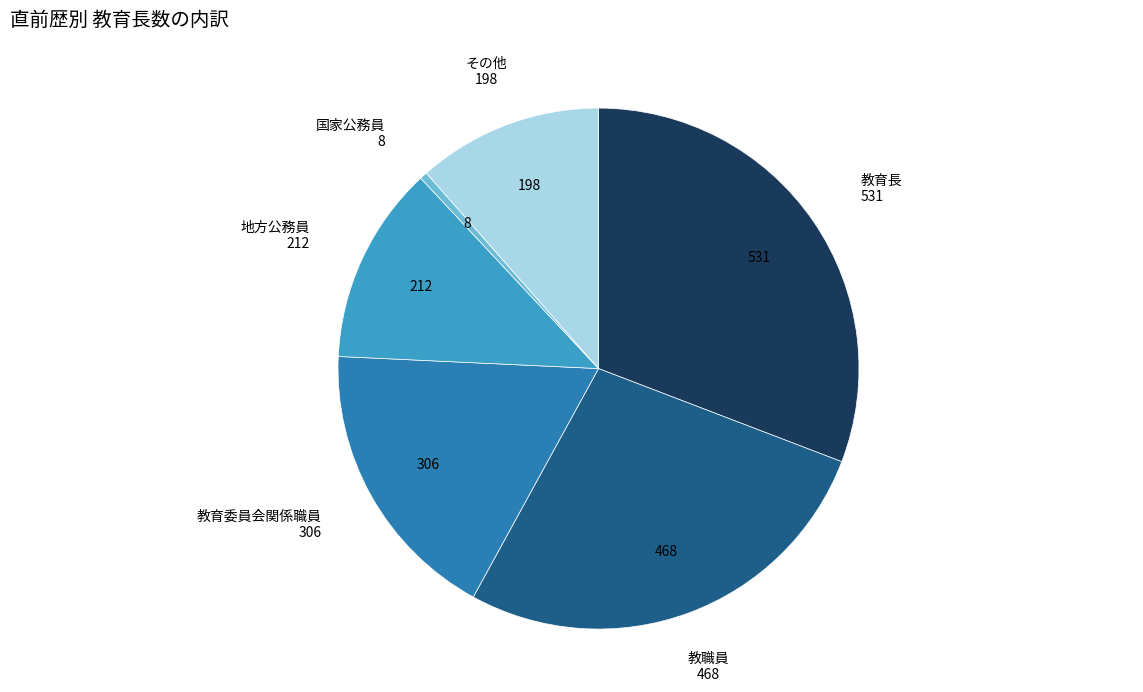

Does 教職員 represent more than half of the total?

No